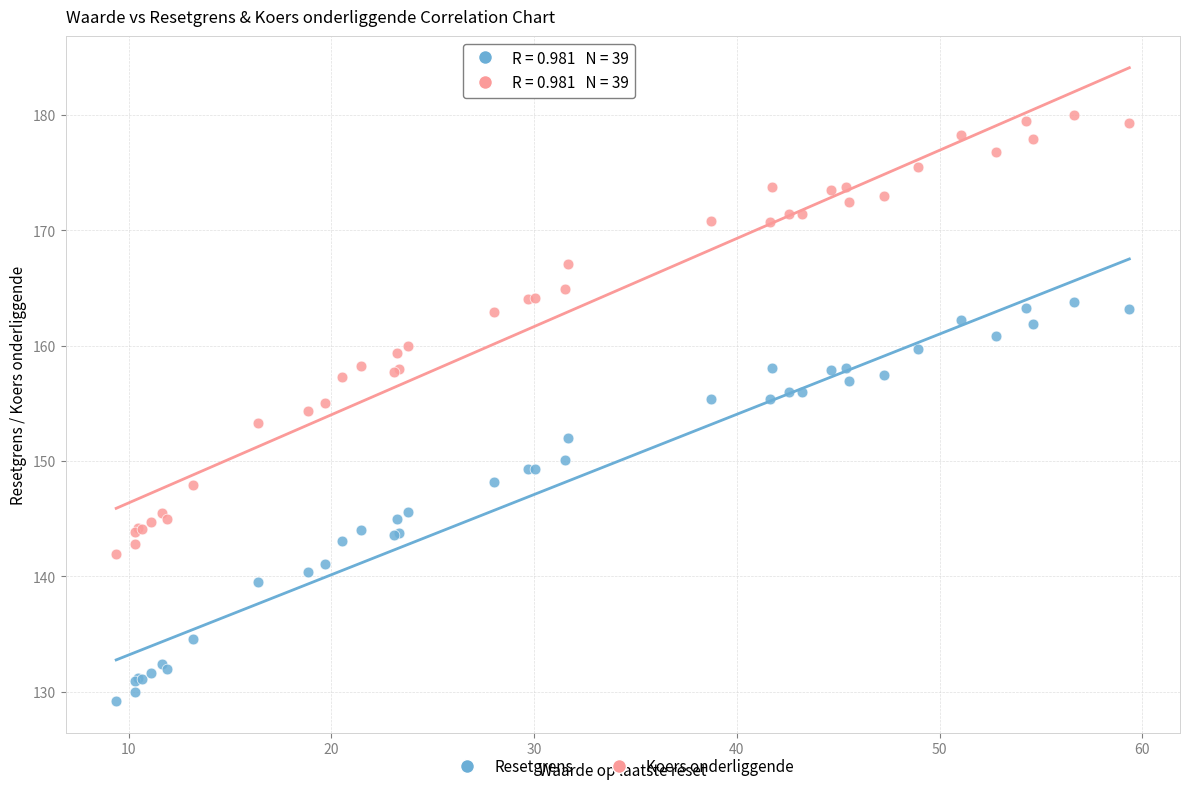

Which series contains the lowest Y value?

Resetgrens